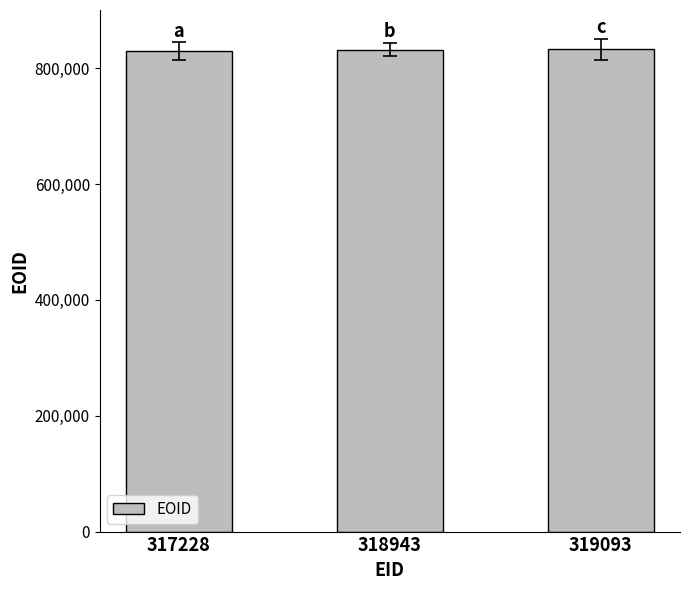

What is the value of the 1st bar from the left?

829549